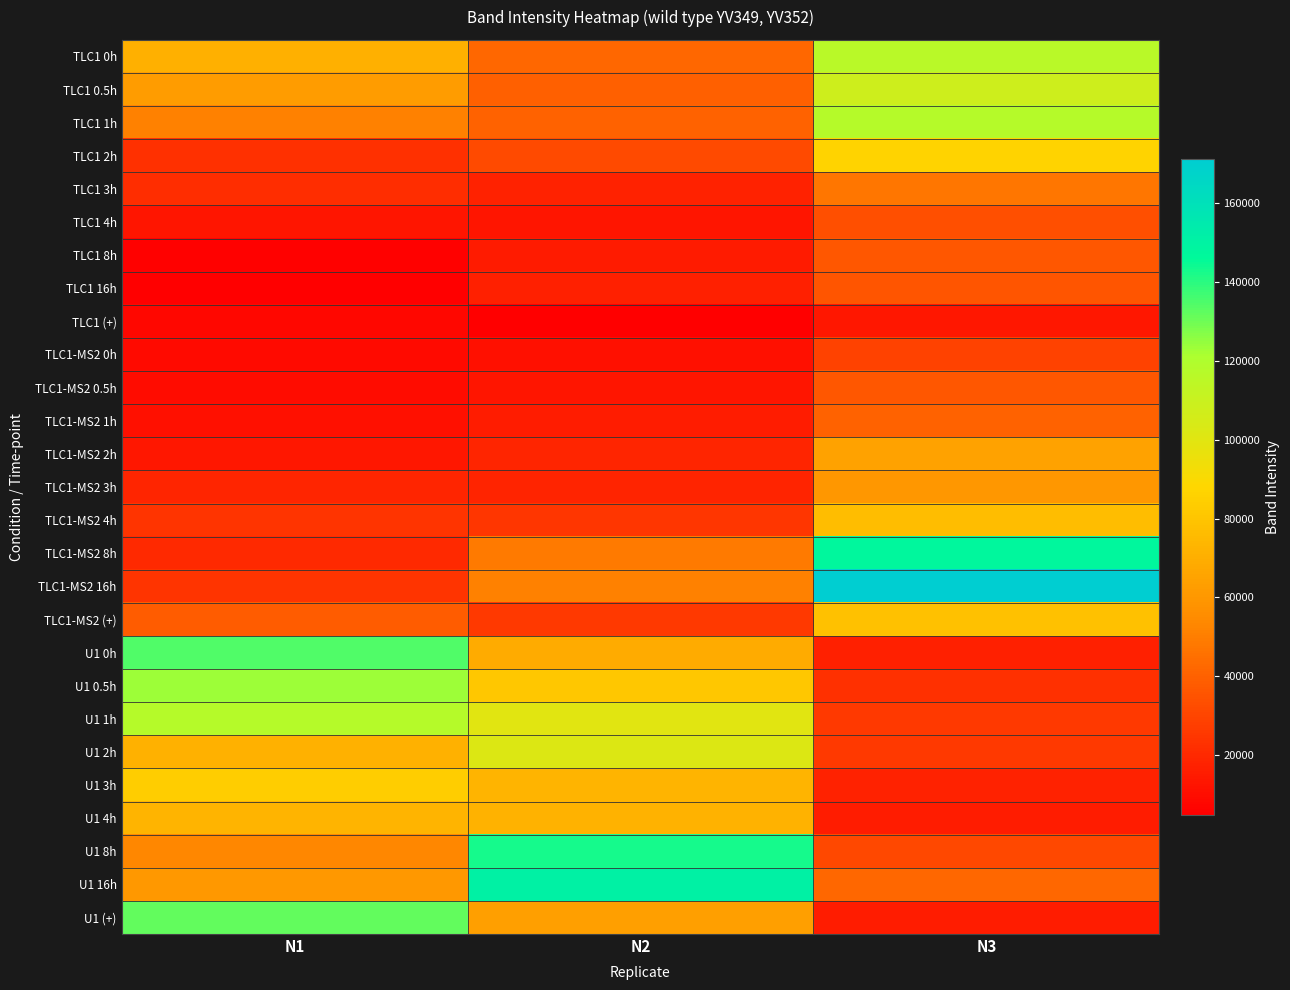

At how many categories does at least one series exceed 6749?

3